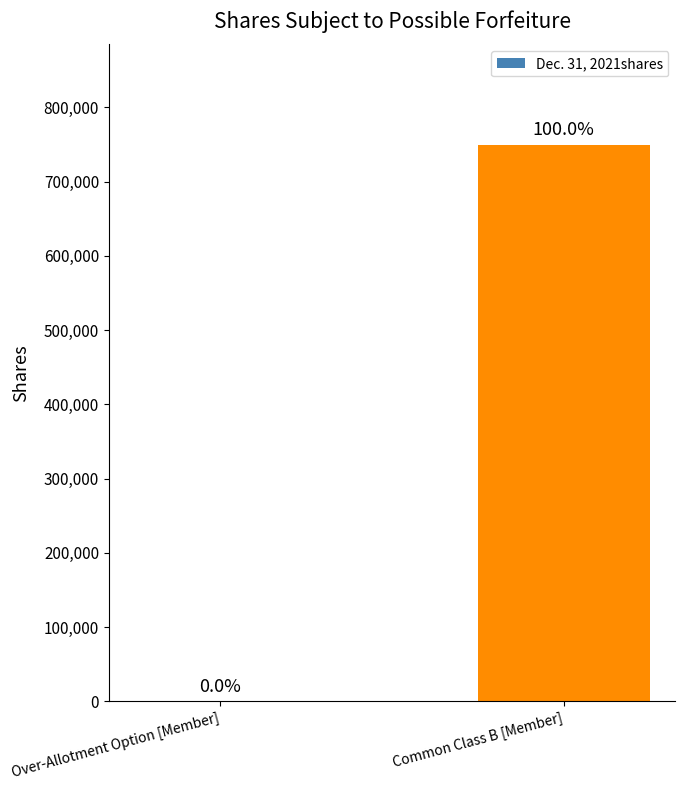

What is the sum of all values?

750000